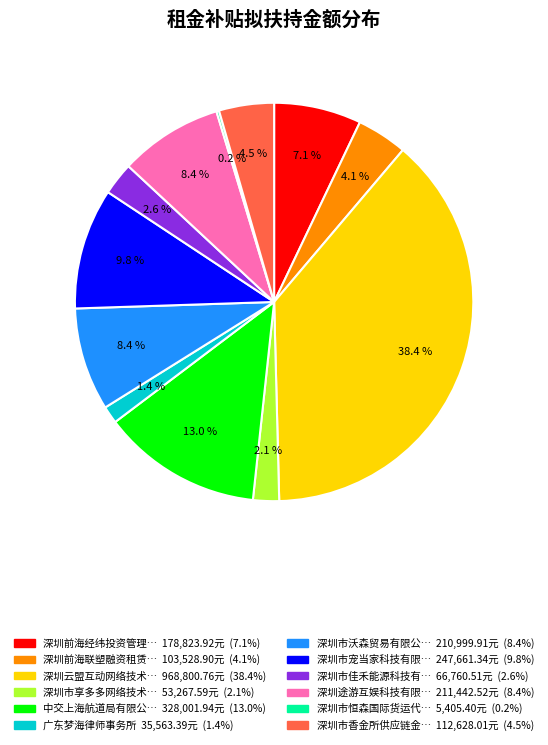

Is there any slice that represents more than half of the pie?

No